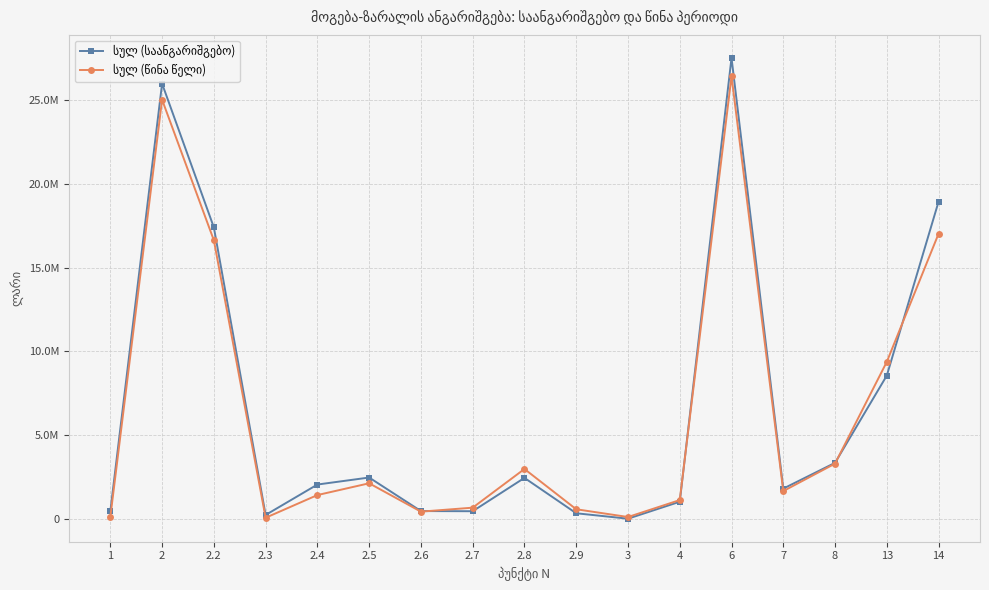

What is the total value across all series at 2?

50991724.2